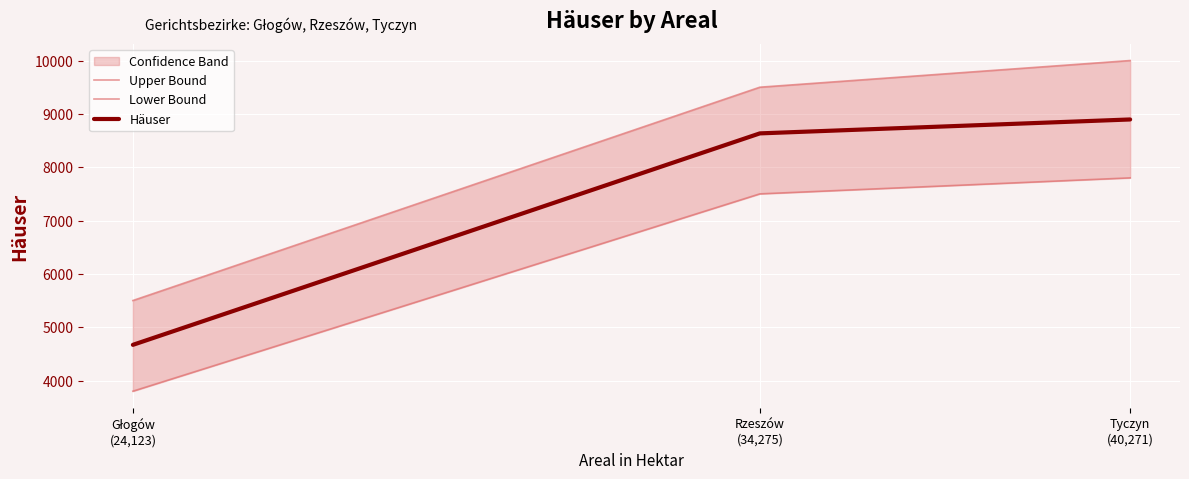

Reading left to right, list all the values displayed in this chart.

Upper Bound: Głogów
(24,123)=5500	Rzeszów
(34,275)=9500	Tyczyn
(40,271)=10000
Lower Bound: Głogów
(24,123)=3800	Rzeszów
(34,275)=7500	Tyczyn
(40,271)=7800
Häuser: Głogów
(24,123)=4669	Rzeszów
(34,275)=8634	Tyczyn
(40,271)=8895